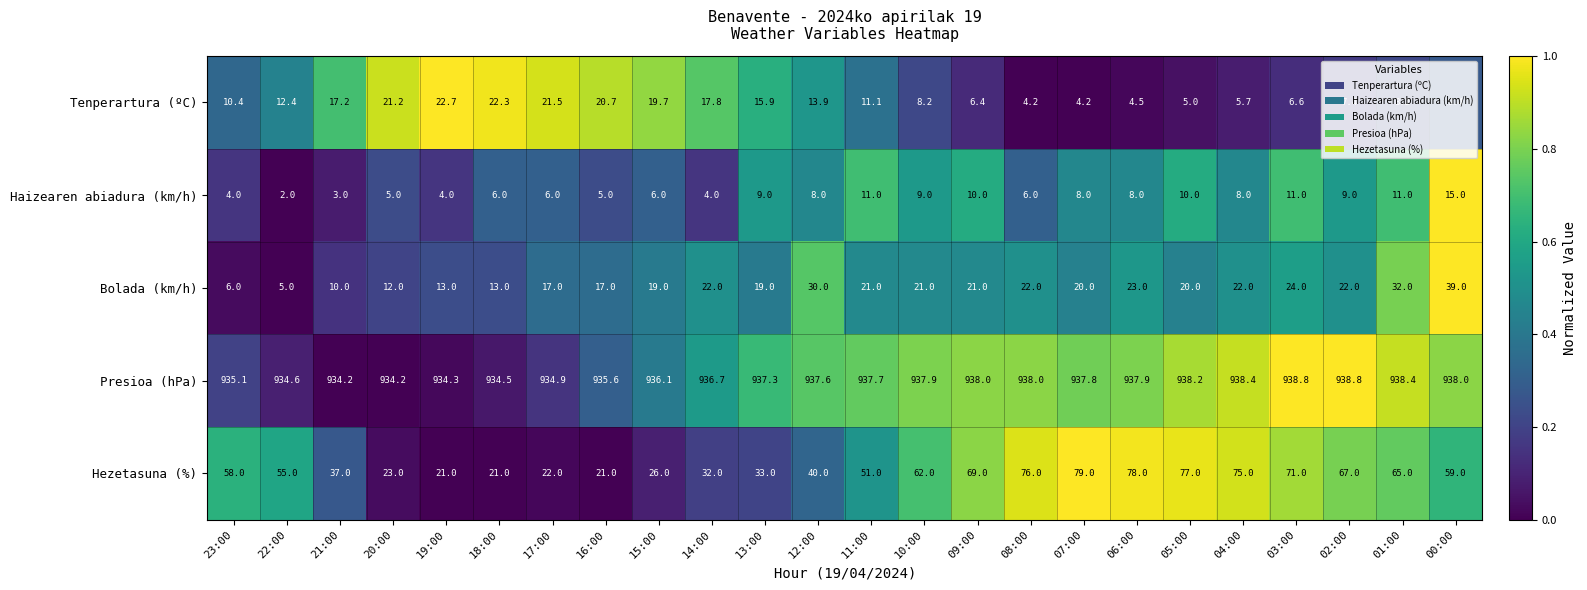

At which label does Haizearen abiadura (km/h) reach its peak?

00:00